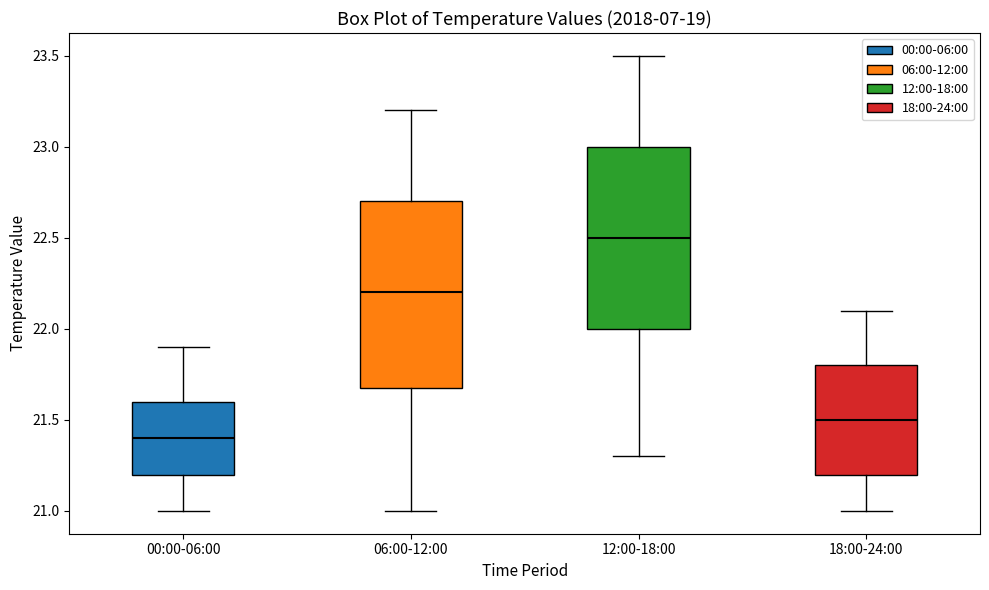

Reading left to right, read every box against the y-axis: the position of its median line, the range the box covers, and the ends of its whiskers. The values are not printed on the chart, so give them approximately, as read against the axis.

00:00-06:00: median 21.4, box 21.2 to 21.6, whiskers 21.0 to 21.9
06:00-12:00: median 22.2, box 21.7 to 22.7, whiskers 21.0 to 23.2
12:00-18:00: median 22.5, box 22.0 to 23.0, whiskers 21.3 to 23.5
18:00-24:00: median 21.5, box 21.2 to 21.8, whiskers 21.0 to 22.1